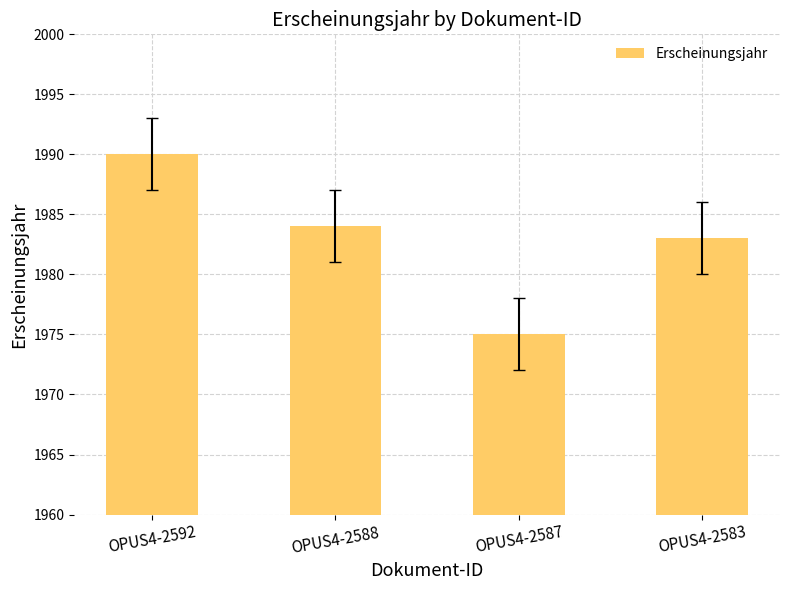

What is the difference between the values at OPUS4-2592 and OPUS4-2587?

15